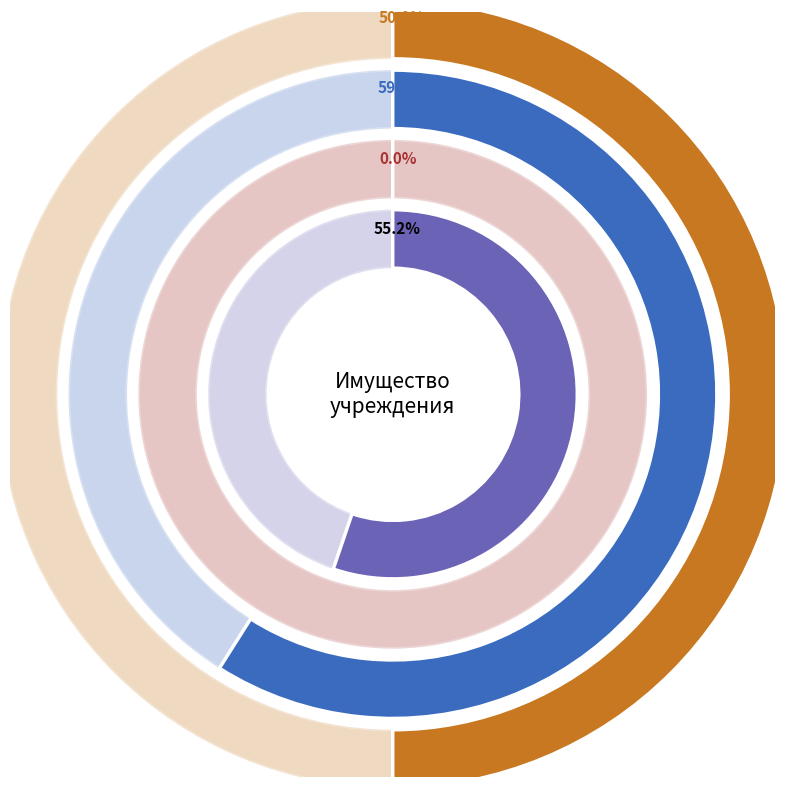

What percentage is the Поступление slice, to the nearest percent?

55%